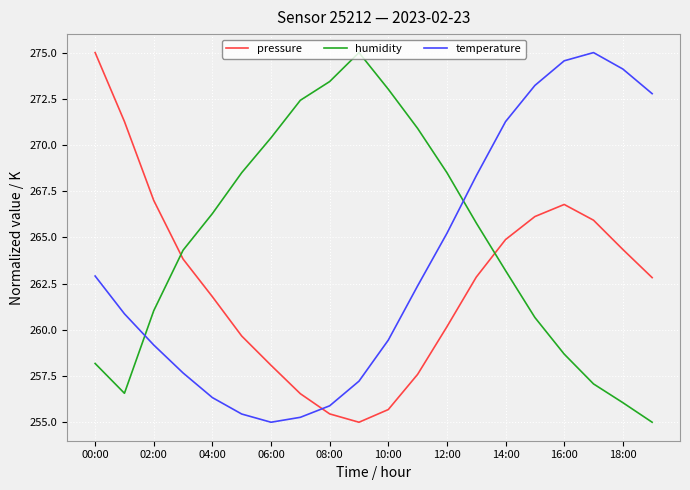

What is the maximum value shown in the chart?

275.0